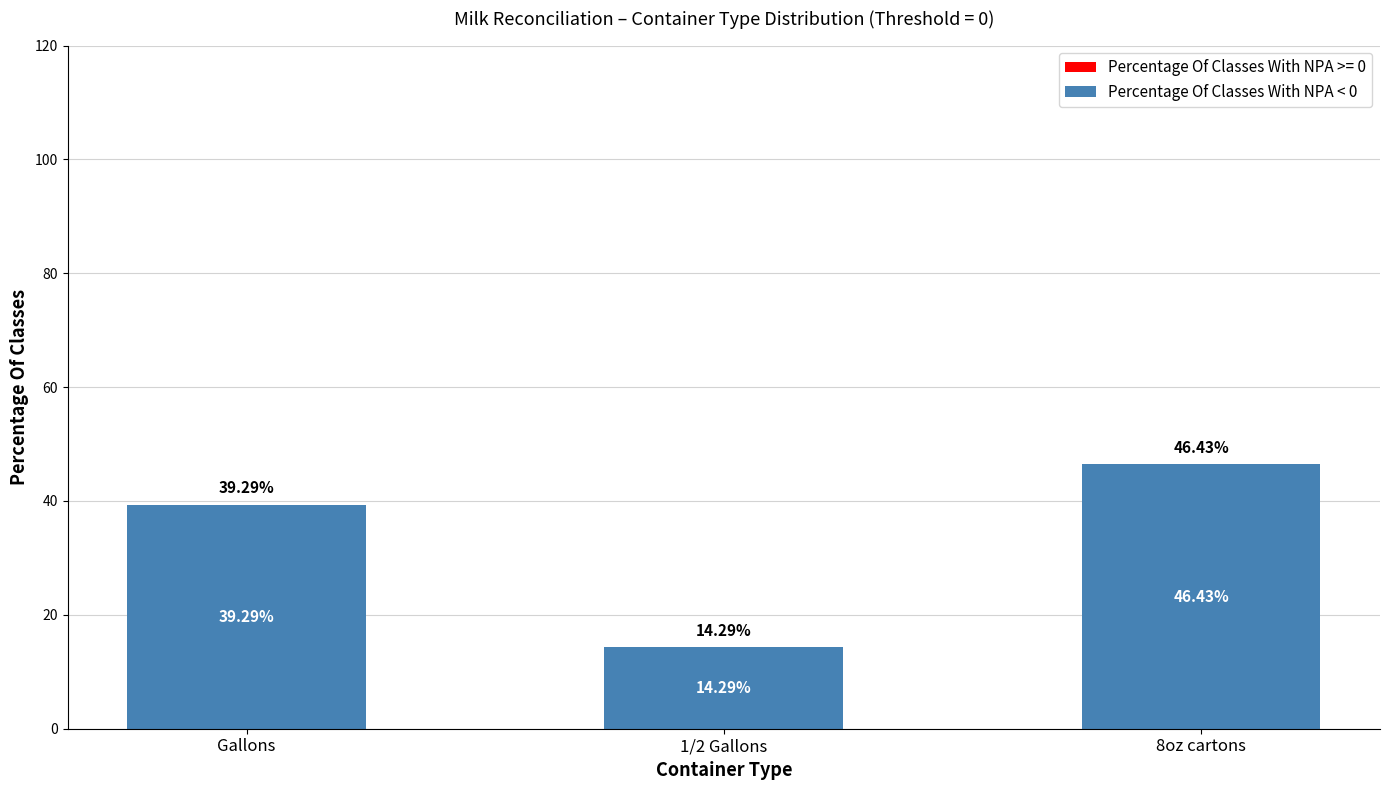

At which category does the chart reach its peak across all series?

8oz cartons